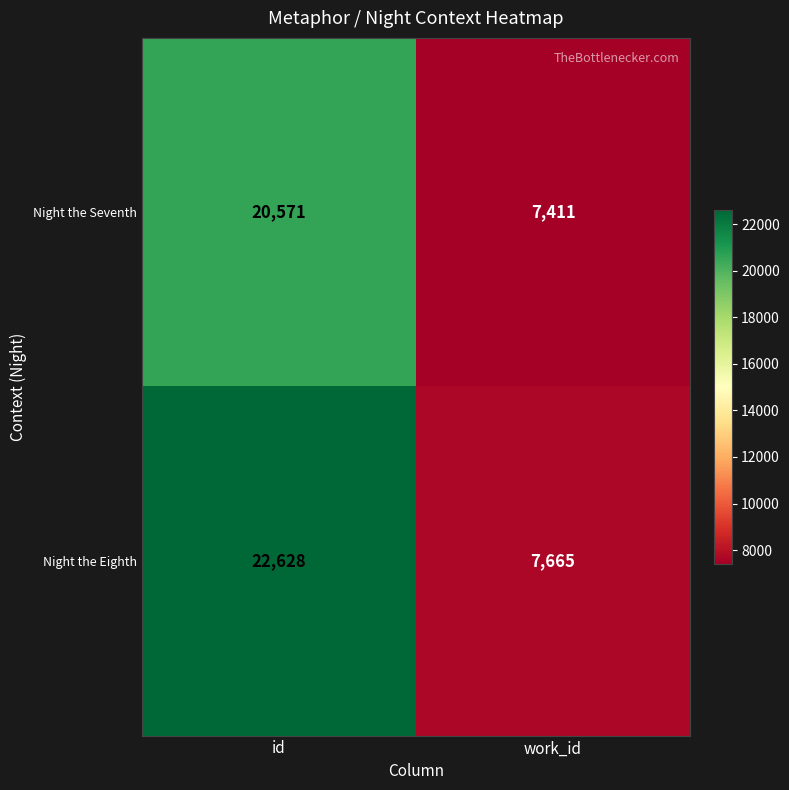

What is the difference between the maximum and minimum values in the Night the Eighth series?

14963